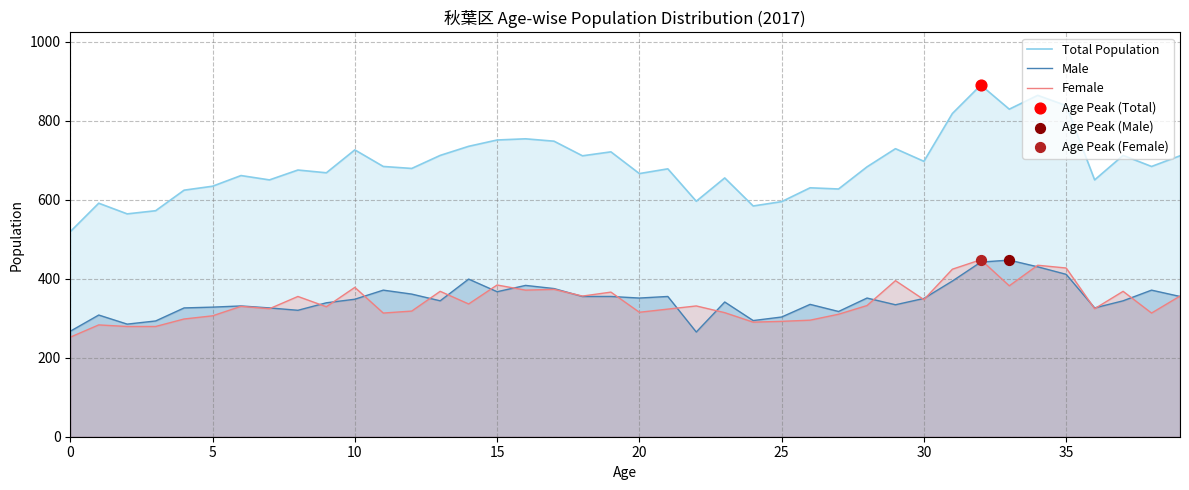

Which series reaches the minimum Y coordinate?

Female